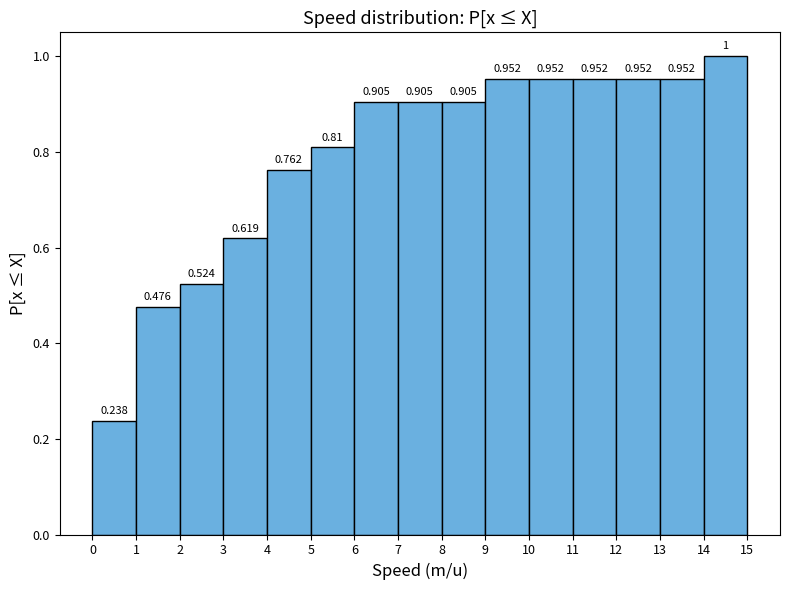

Which range on the x-axis has the tallest bar?

14 to 15